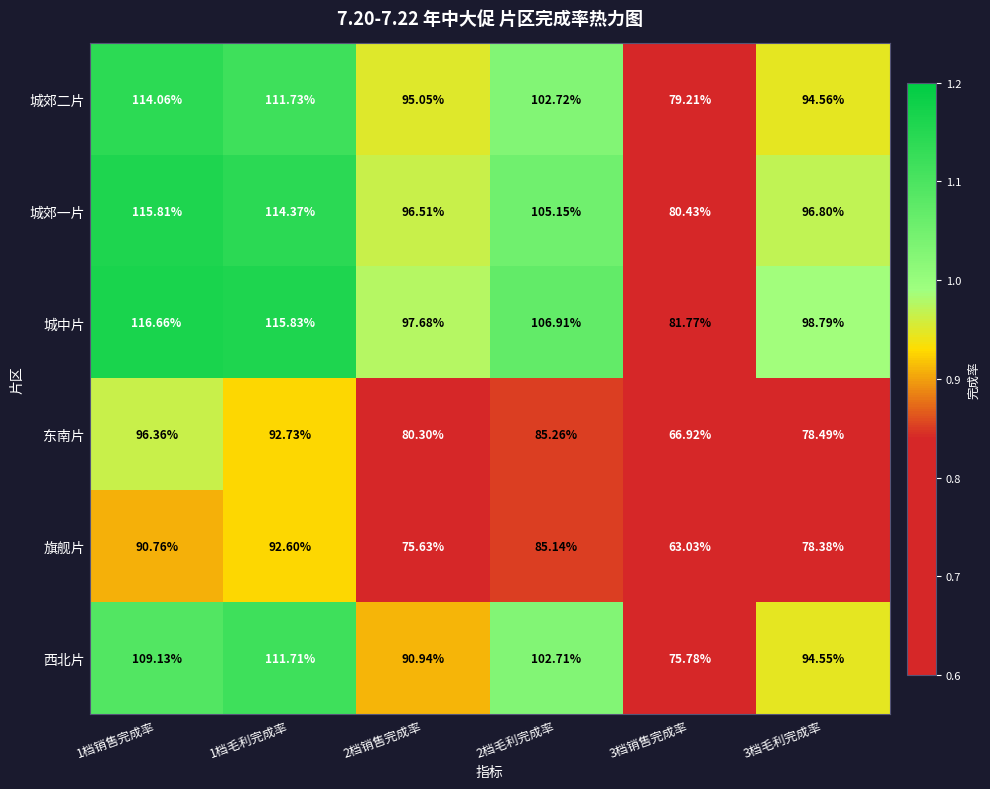

Which series has the largest total across all categories?

城中片